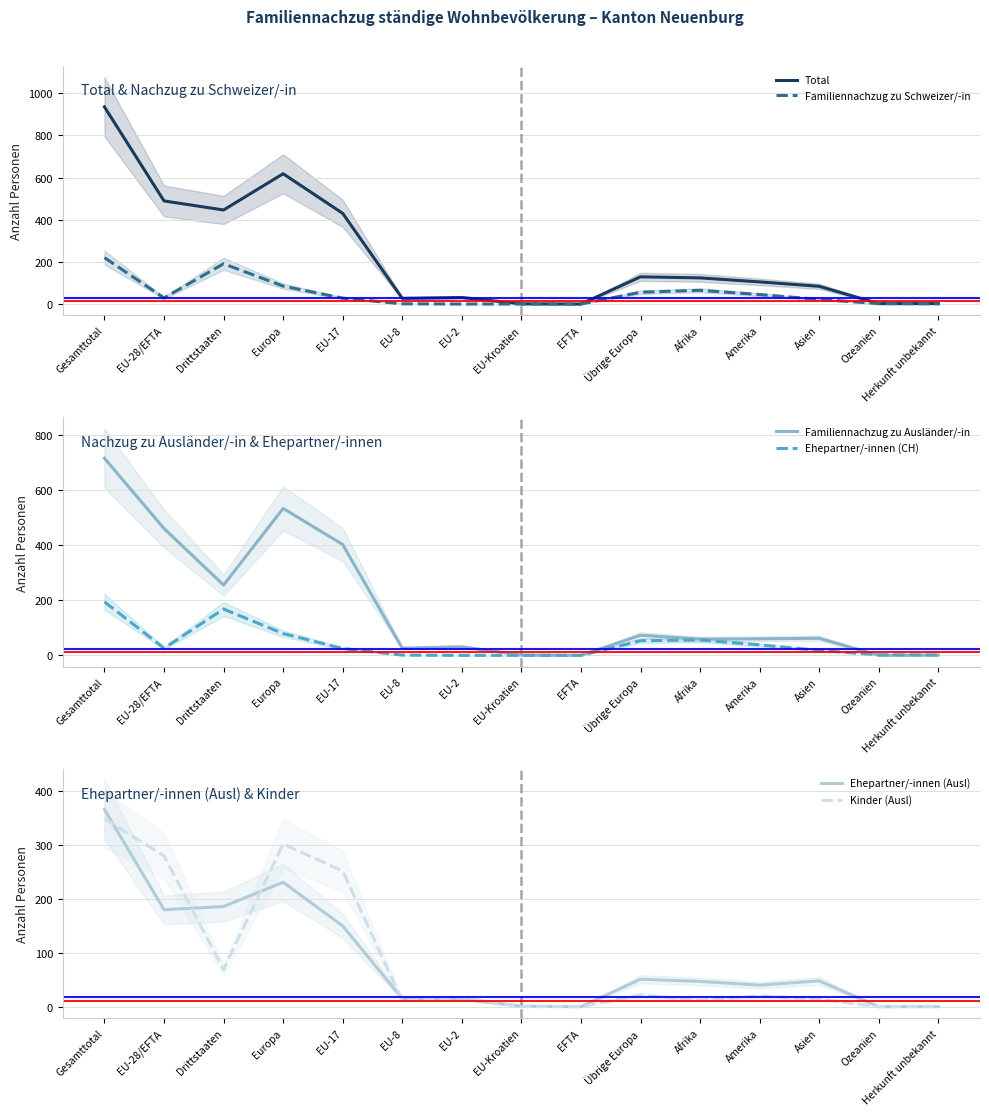

Reading left to right, extract all data points from this chart.

Total: 935	489	446	618	430	27	31	1	0	129	124	105	84	2	2
Familiennachzug zu Schweizer/-in: 220	29	191	85	28	1	0	0	0	56	65	45	22	2	1
Familiennachzug zu Ausländer/-in: 715	460	255	533	402	26	31	1	0	73	59	60	62	0	1
Ehepartner/-innen (CH): 194	26	168	79	25	1	0	0	0	53	56	38	18	2	1
Ehepartner/-innen (Ausl): 366	180	186	231	150	15	14	1	0	51	47	40	48	0	0
Kinder (Ausl): 349	280	69	302	252	11	17	0	0	22	12	20	14	0	1